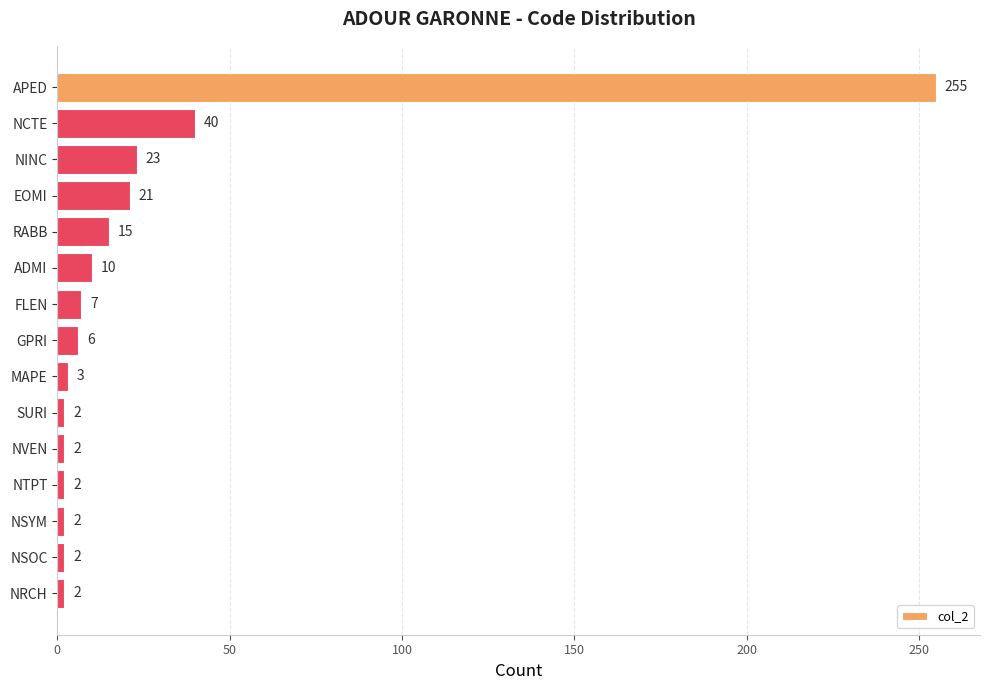

What is the average value?

26